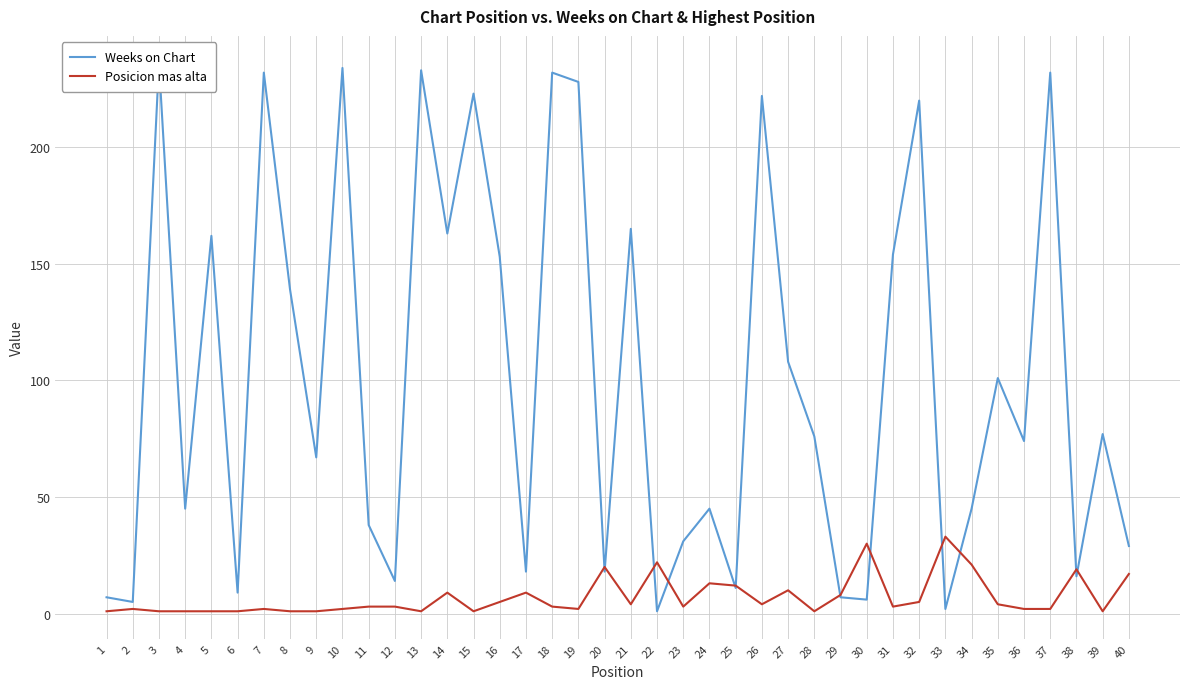

Rank the series at 26 from highest to lowest value.

Weeks on Chart, Posicion mas alta